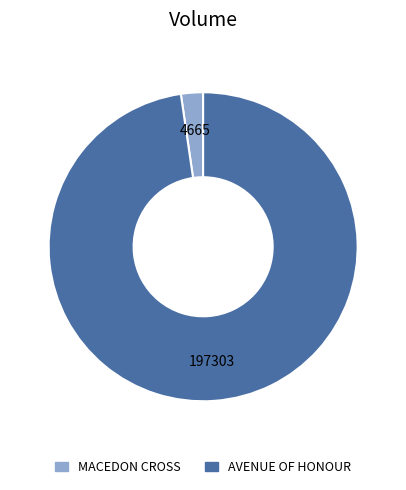

Which slice is the largest?

AVENUE OF HONOUR